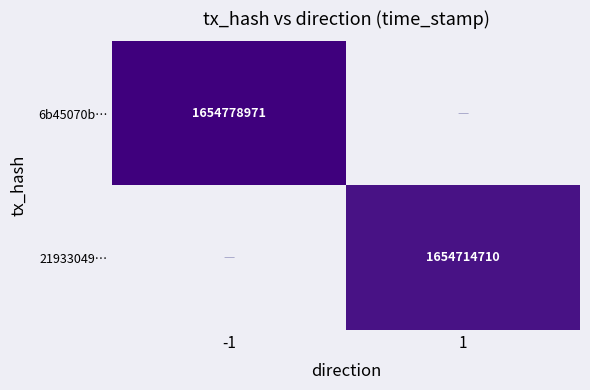

Between 1 and -1, which is larger?

-1